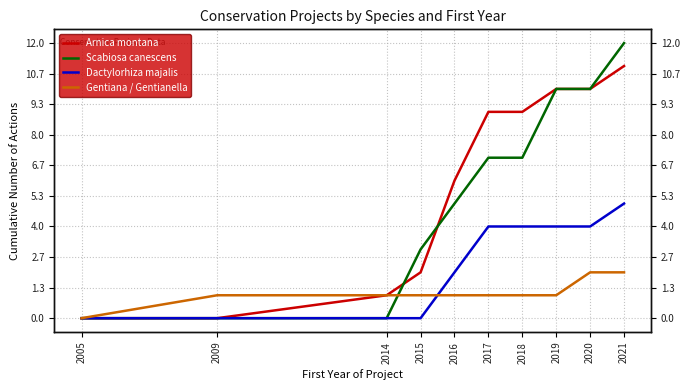

Reading left to right, what are all the values shown in this chart?

Arnica montana: 0	0	1	2	6	9	9	10	10	11
Scabiosa canescens: 0	0	0	3	5	7	7	10	10	12
Dactylorhiza majalis: 0	0	0	0	2	4	4	4	4	5
Gentiana / Gentianella: 0	1	1	1	1	1	1	1	2	2